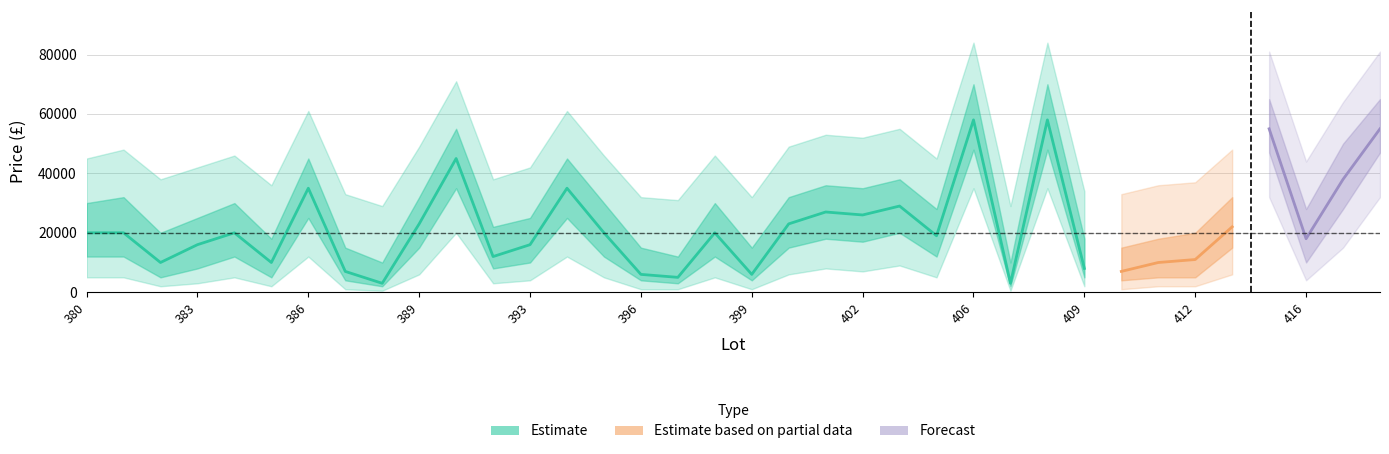

True or false: lower_50 and mean_price intersect in this chart.

False